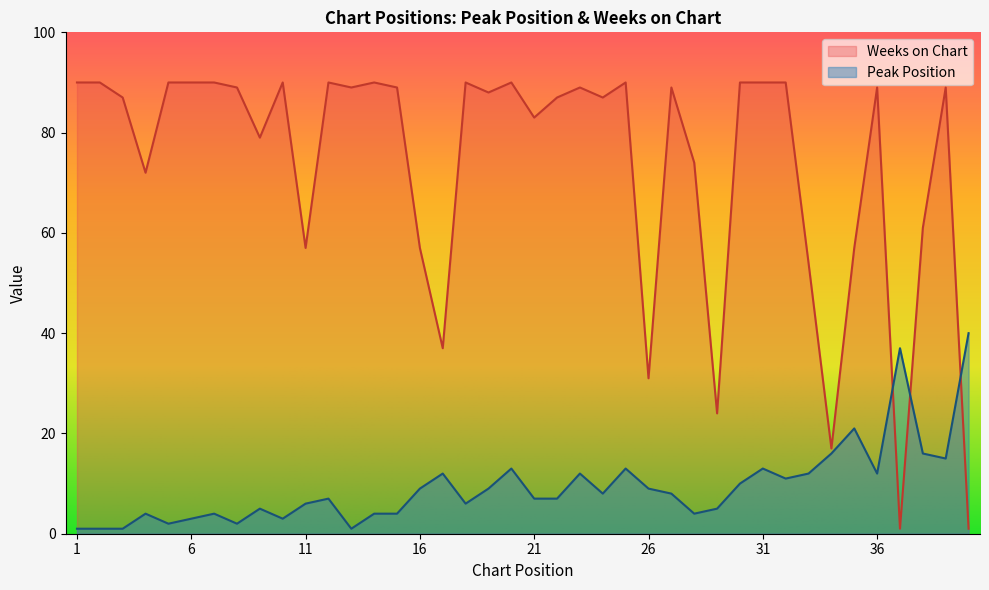

The value of Peak Position at 17 is 16. True or false?

False